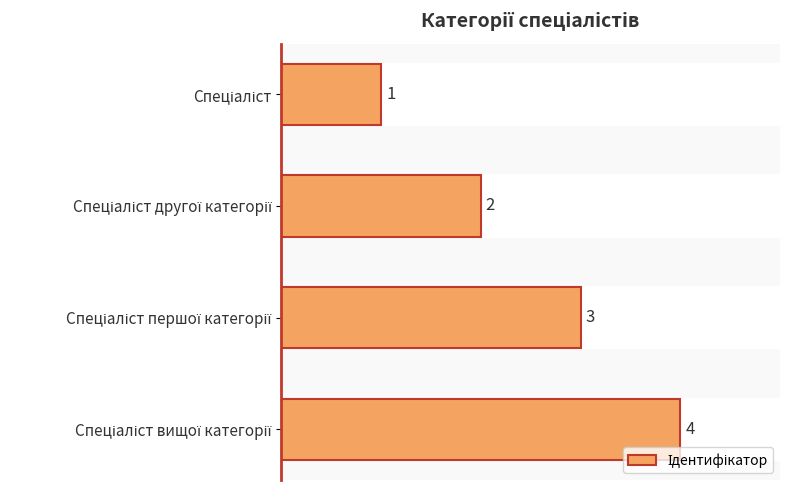

Count the values in the range 2 to 4.

3